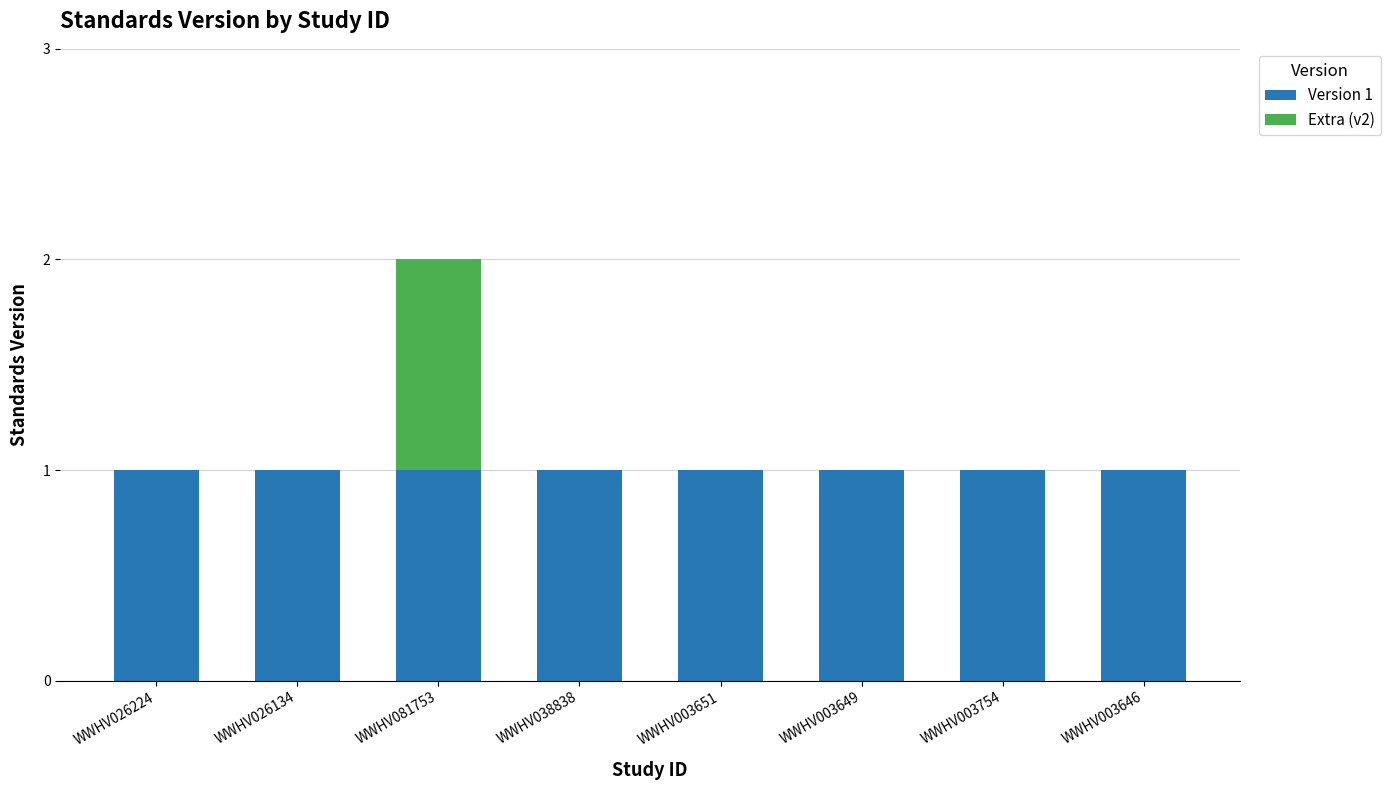

What are all the series names shown in the legend?

Version 1, Extra (v2)